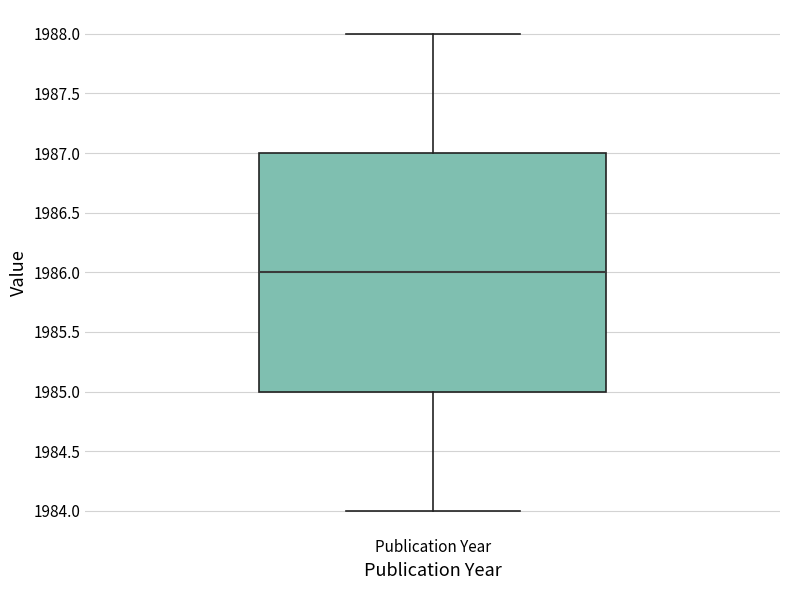

Where is the upper edge of the box for Publication Year on the y-axis? The values are not printed on the chart, so give them approximately, as read against the axis.

1987